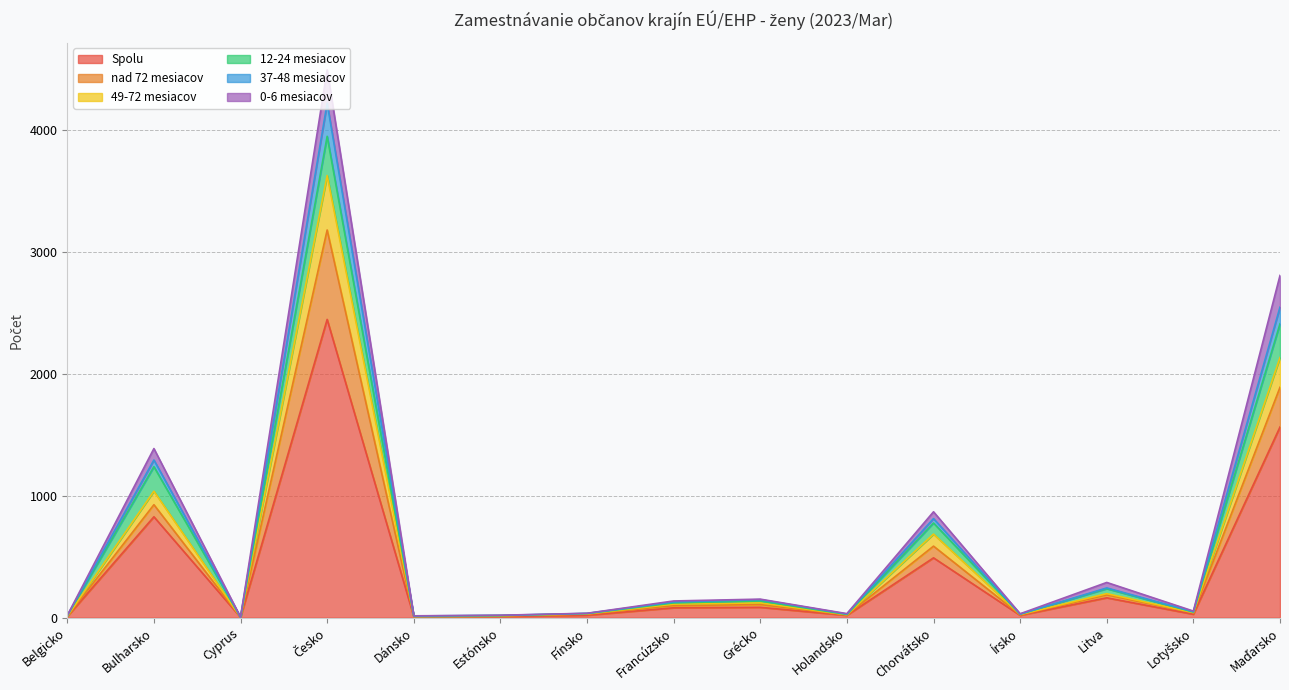

What are all the series names shown in the legend?

Spolu, nad 72 mesiacov, 49-72 mesiacov, 12-24 mesiacov, 37-48 mesiacov, 0-6 mesiacov